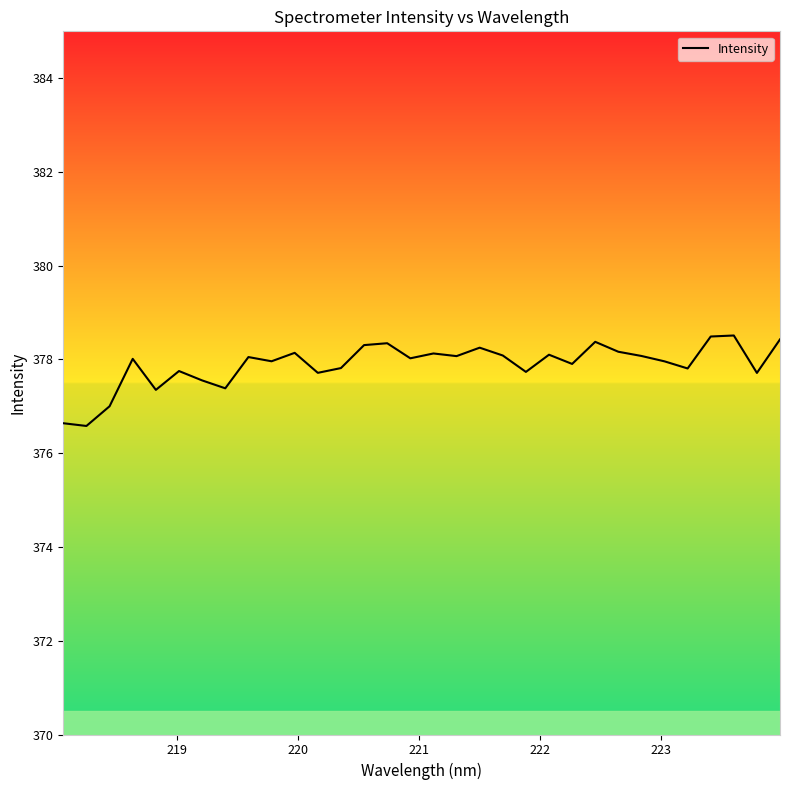

What is the smallest value displayed?

376.6